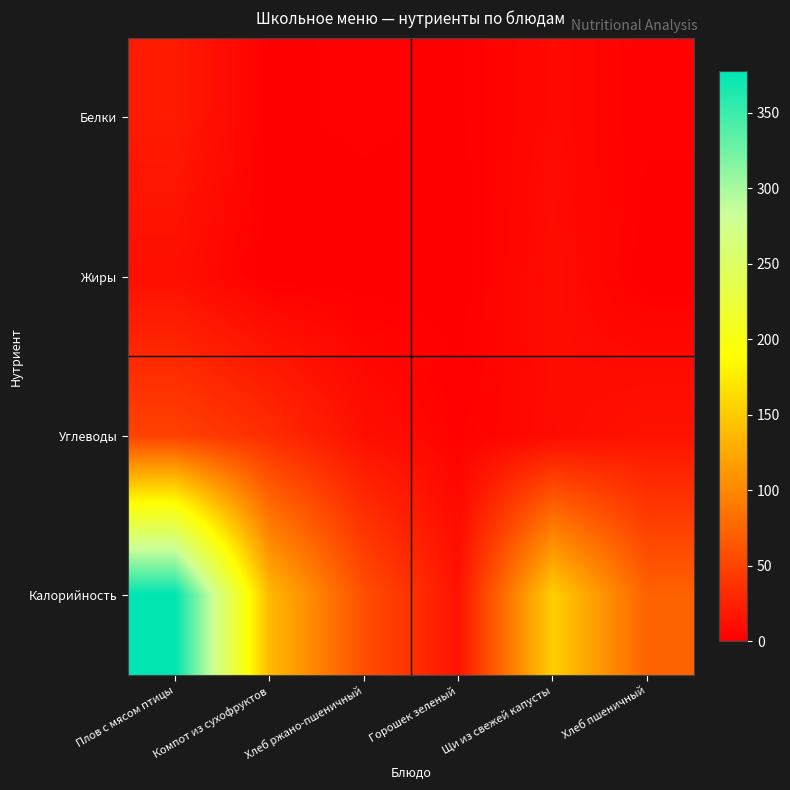

Reading left to right, list all the values displayed in this chart.

Белки: Плов с мясом птицы=20.1	Компот из сухофруктов=0.9	Хлеб ржано-пшеничный=2.0	Горошек зеленый=1.0	Щи из свежей капусты=7.6	Хлеб пшеничный=2.0
Жиры: Плов с мясом птицы=11.9	Компот из сухофруктов=0.0	Хлеб ржано-пшеничный=0.0	Горошек зеленый=0.0	Щи из свежей капусты=10.0	Хлеб пшеничный=0.0
Углеводы: Плов с мясом птицы=48.4	Компот из сухофруктов=33.5	Хлеб ржано-пшеничный=12.0	Горошек зеленый=2.6	Щи из свежей капусты=8.7	Хлеб пшеничный=15.0
Калорийность: Плов с мясом птицы=377.5	Компот из сухофруктов=137.8	Хлеб ржано-пшеничный=59.0	Горошек зеленый=14.6	Щи из свежей капусты=153.1	Хлеб пшеничный=73.0